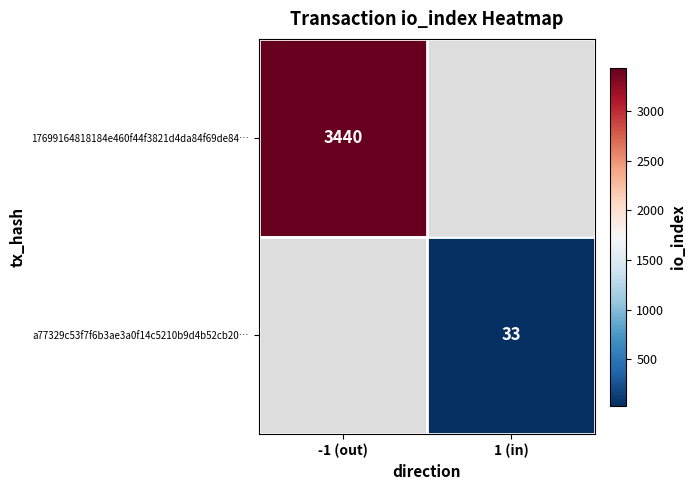

The 17699164818184e460f44f3821d4da84f69de84… series shows 3440 at -1 (out). True or false?

True